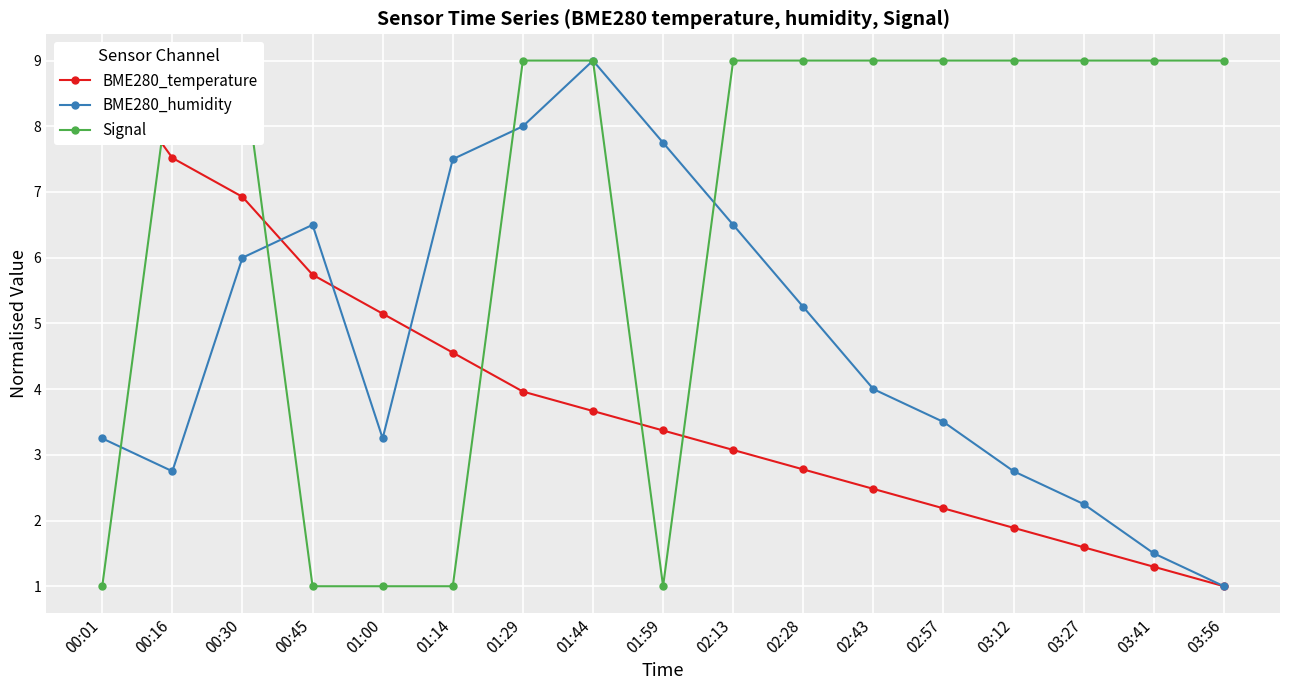

Which series ends up on top after the final intersection of BME280_humidity and BME280_temperature?

BME280_humidity